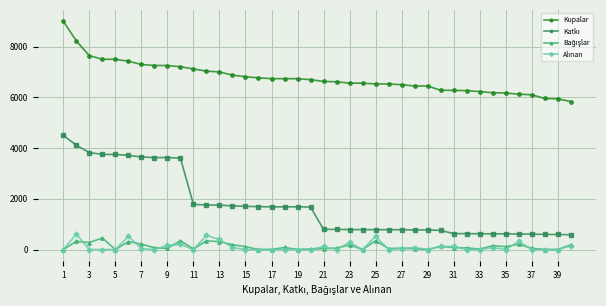

What is the lowest value of the Kupalar series?

5834